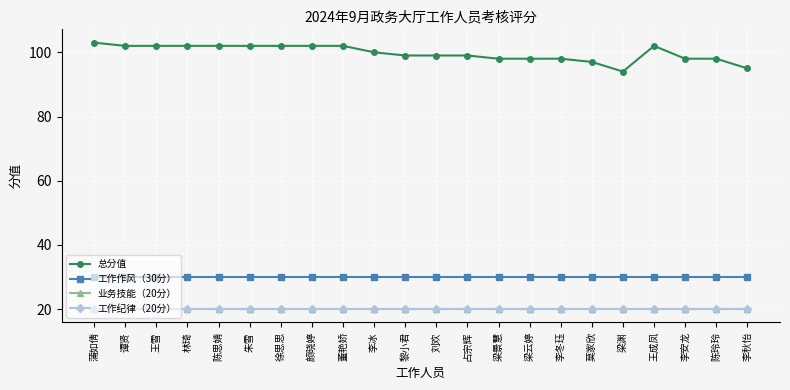

What is the minimum value shown in the chart?

20